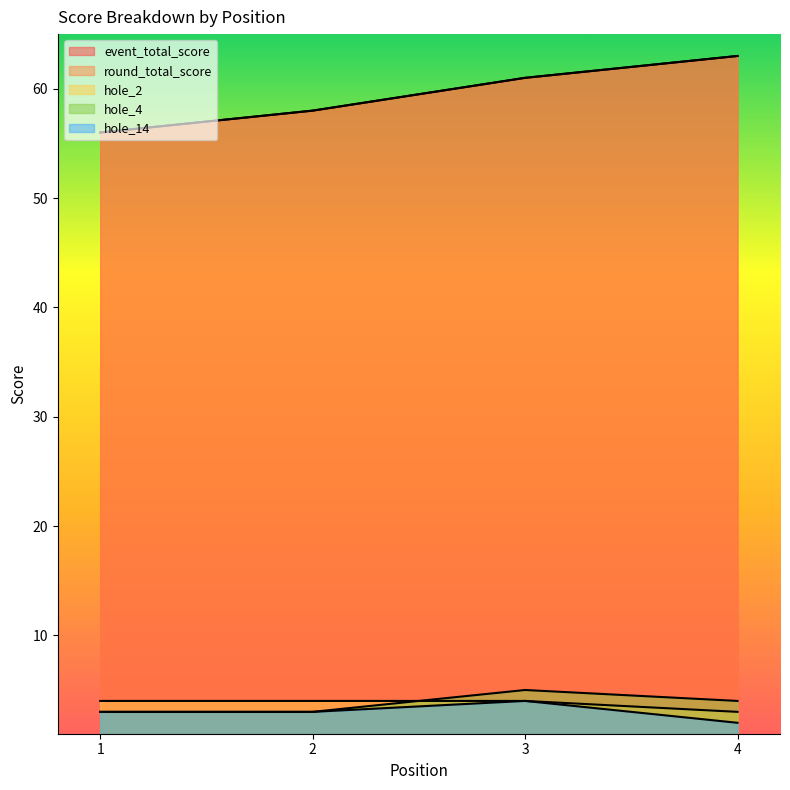

What value does the hole_4 series have at 2?

3